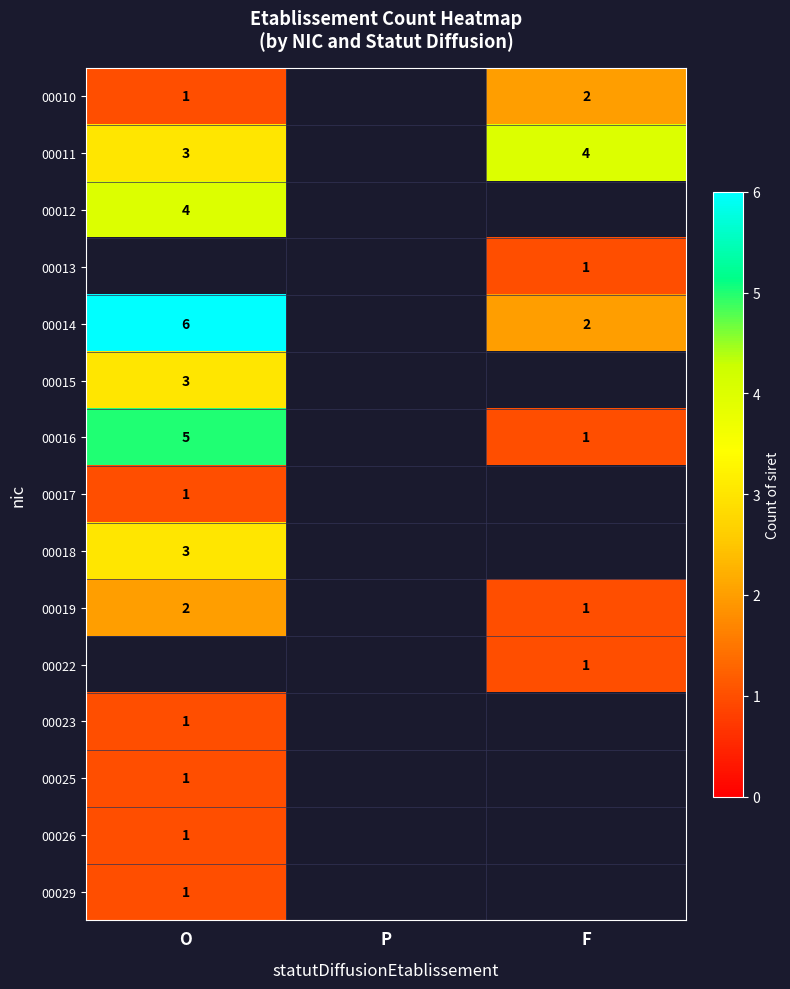

The 00017 series shows 1 at O. True or false?

True